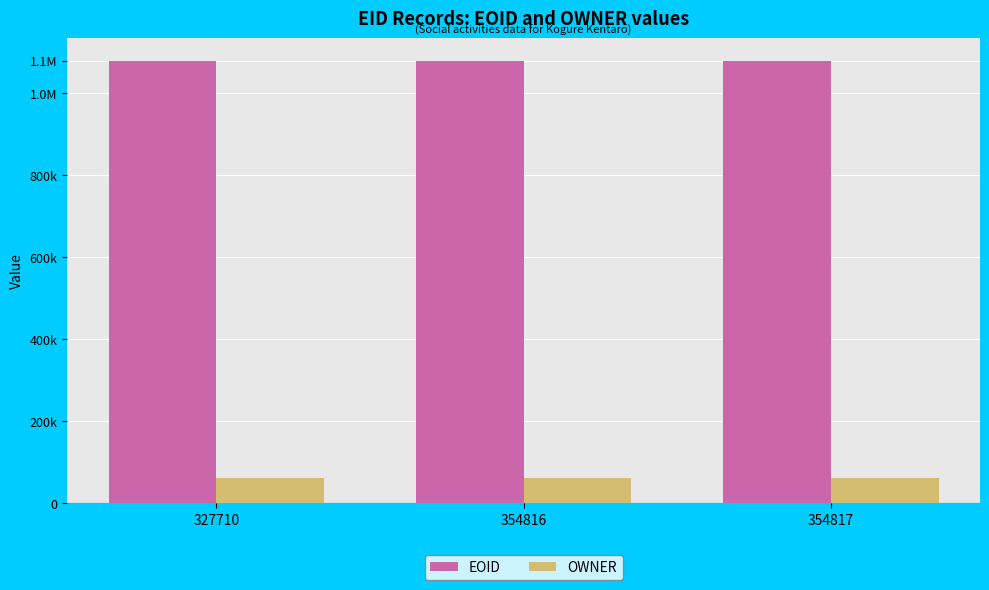

What are all the series names shown in the legend?

EOID, OWNER